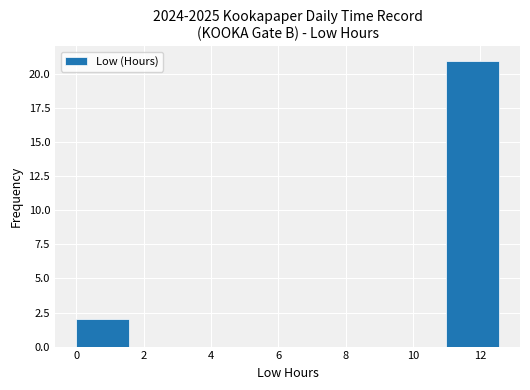

Over which range of the x-axis is the bar tallest?

11.0 to 12.6